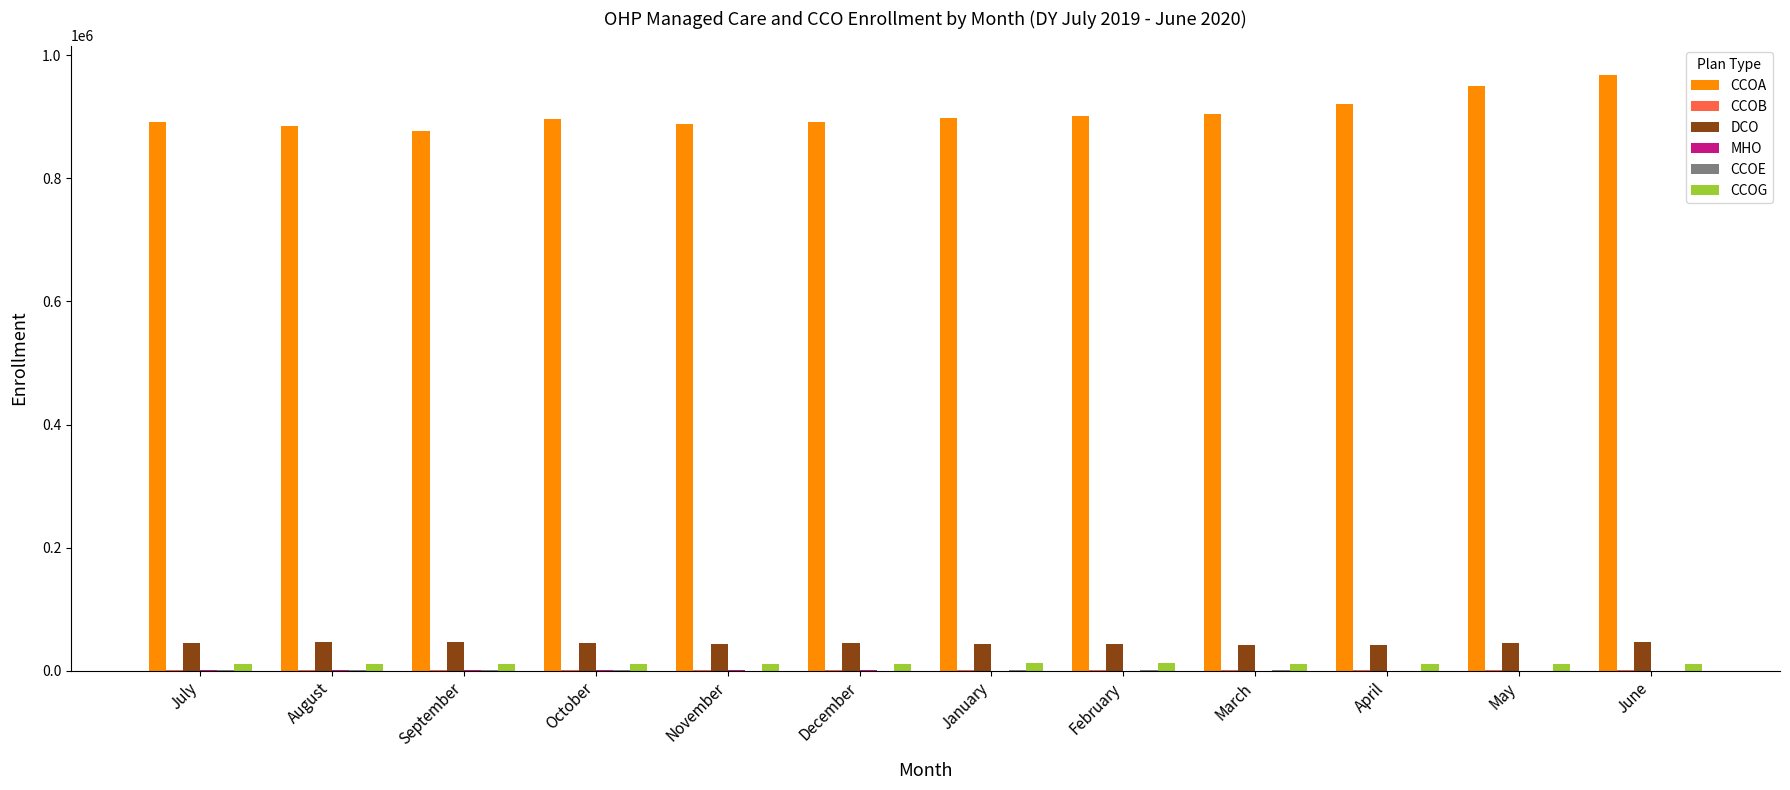

The DCO series shows 41710 at March. True or false?

True